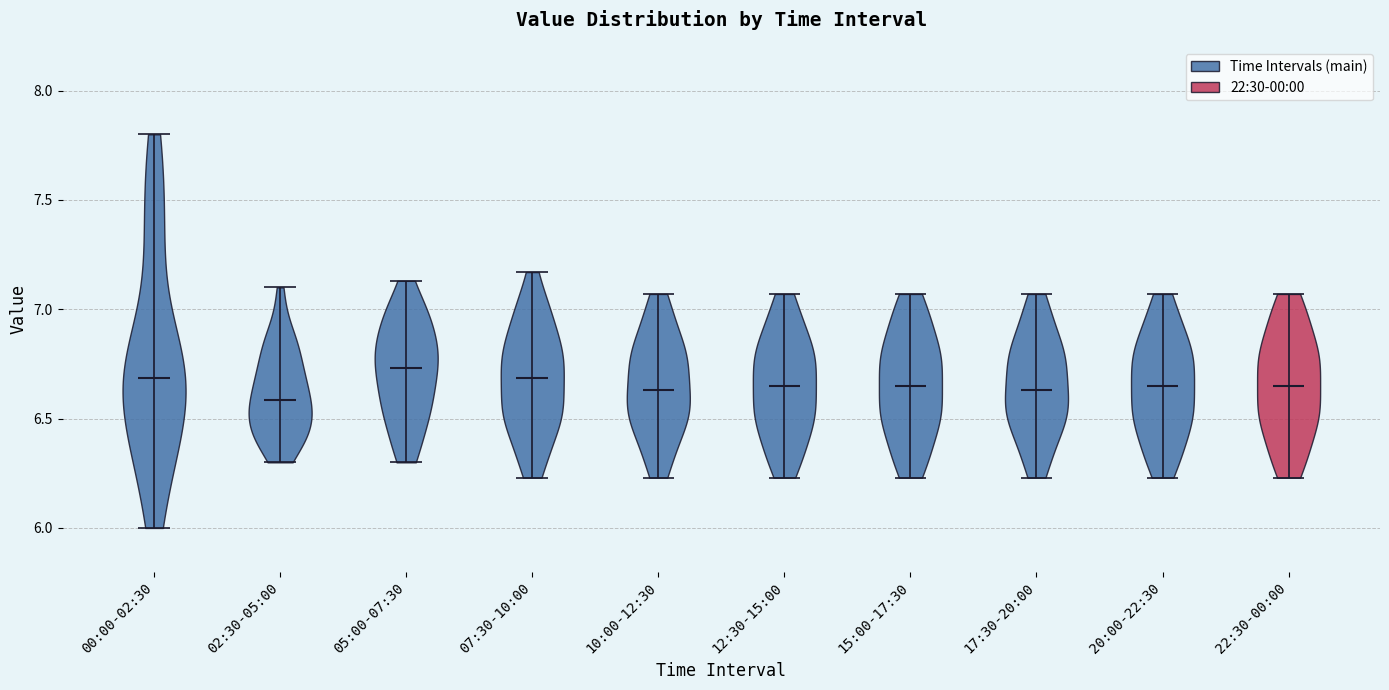

Reading left to right, read every violin against the y-axis: where its median line is, and the lowest and highest points it reaches. The values are not printed on the chart, so give them approximately, as read against the axis.

00:00-02:30: median line 6.70, lowest point 6.00, highest point 7.80
02:30-05:00: median line 6.60, lowest point 6.30, highest point 7.10
05:00-07:30: median line 6.75, lowest point 6.30, highest point 7.15
07:30-10:00: median line 6.70, lowest point 6.25, highest point 7.15
10:00-12:30: median line 6.65, lowest point 6.25, highest point 7.05
12:30-15:00: median line 6.65, lowest point 6.25, highest point 7.05
15:00-17:30: median line 6.65, lowest point 6.25, highest point 7.05
17:30-20:00: median line 6.65, lowest point 6.25, highest point 7.05
20:00-22:30: median line 6.65, lowest point 6.25, highest point 7.05
22:30-00:00: median line 6.65, lowest point 6.25, highest point 7.05